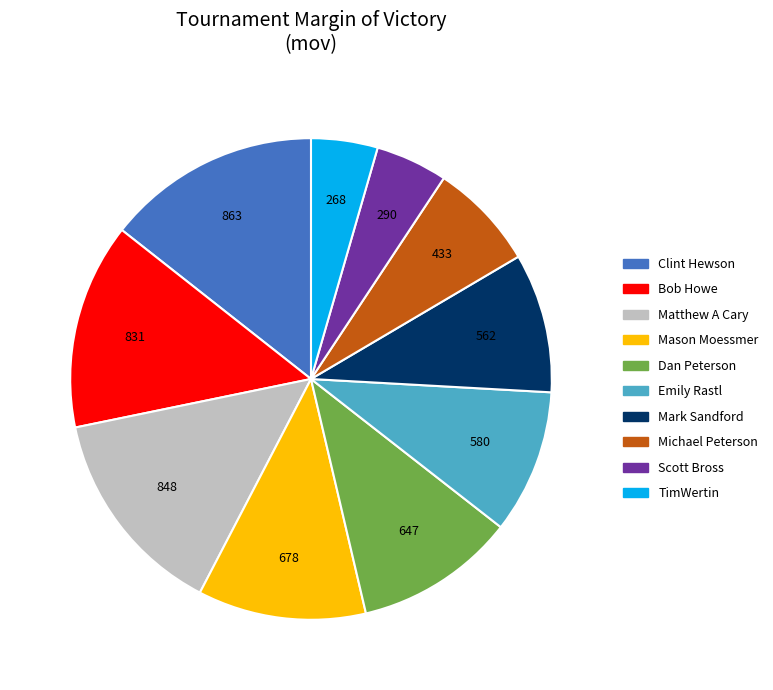

Does Mason Moessmer account for over 50% of the chart?

No